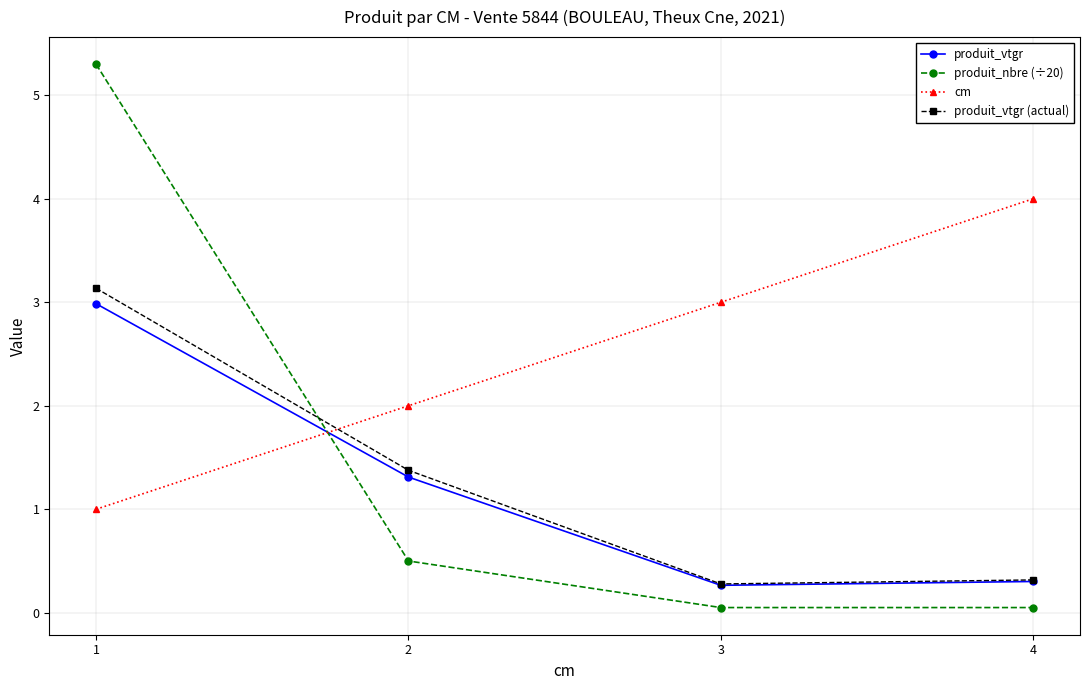

The value of cm at 1 is 0.2. True or false?

False